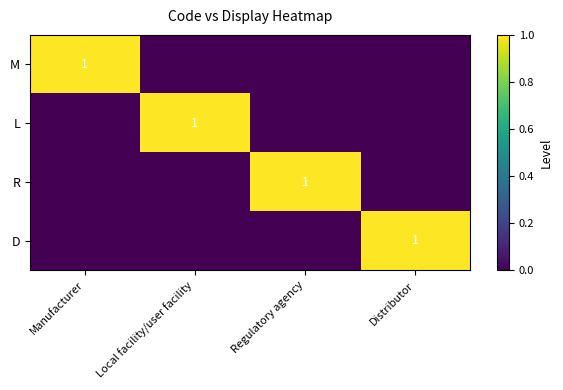

The D series shows 1 at Distributor. True or false?

True